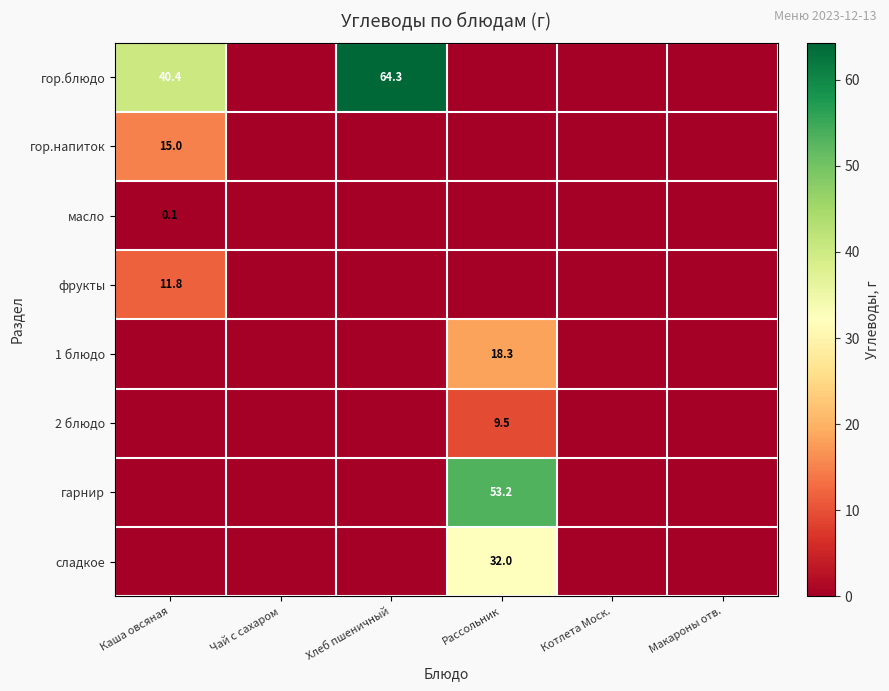

True or false: 2 блюдо has a value of 4.0 at Рассольник.

False